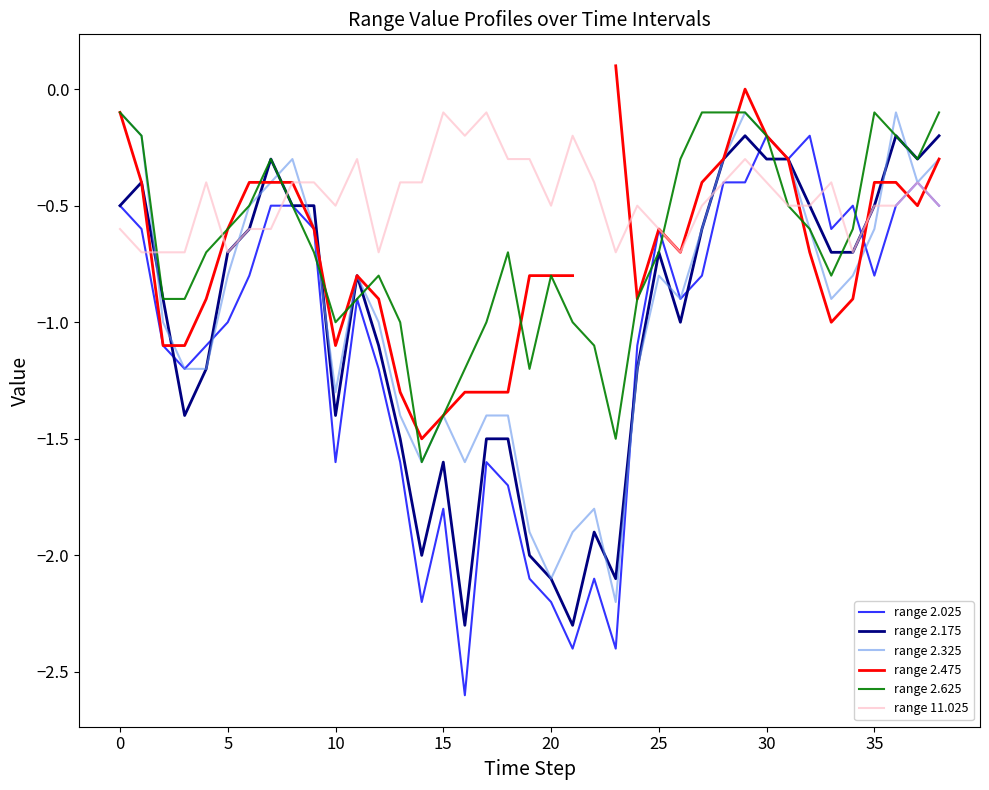

The range 11.025 series shows -0.5 at 5. True or false?

False